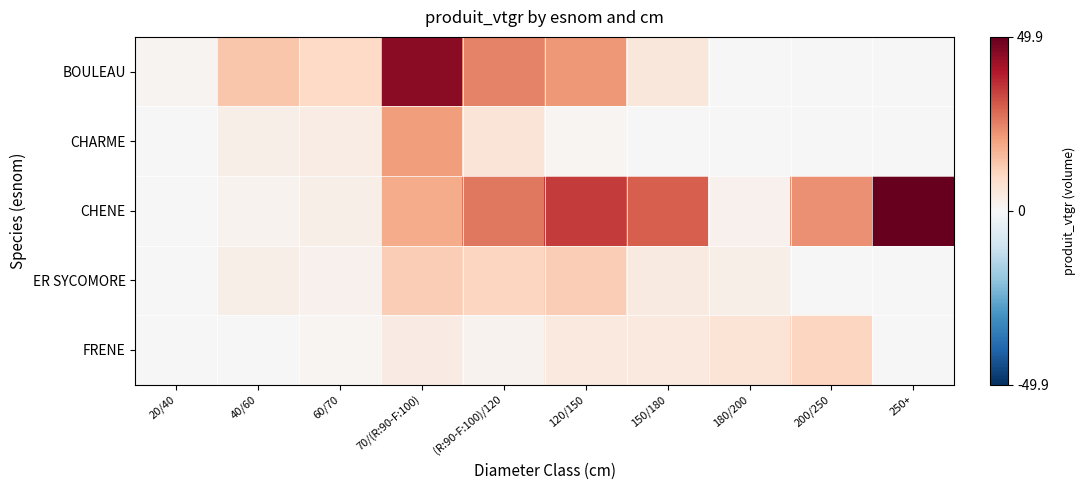

What is the total value across all series at 40/60?

21.7